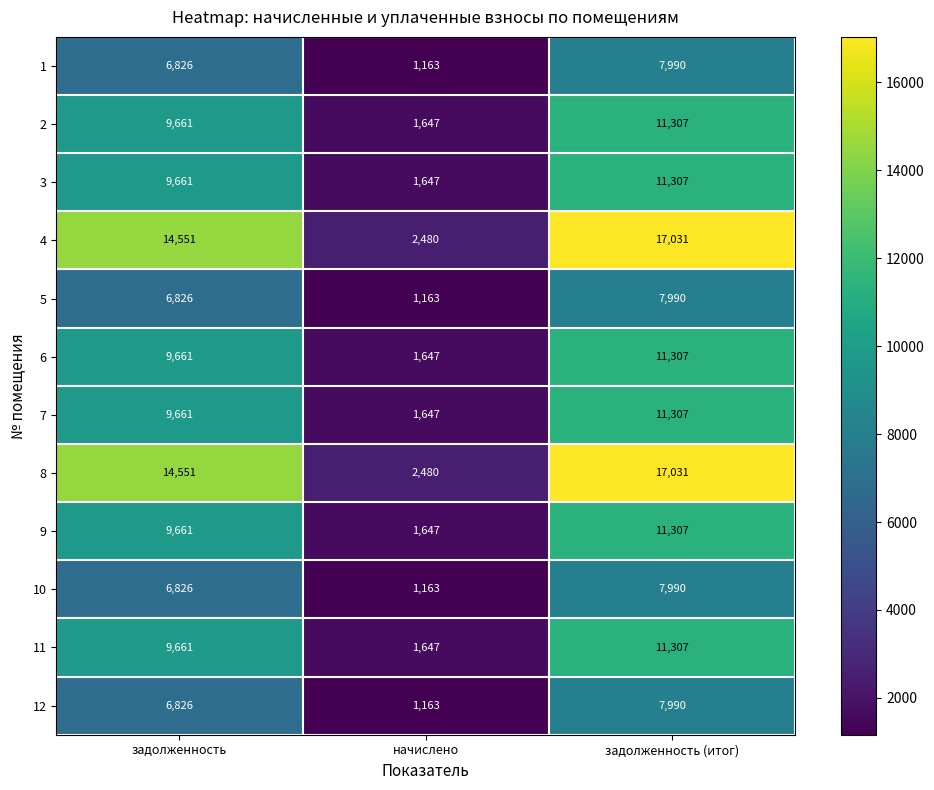

What is the difference between the 1 values at задолженность (итог) and начислено?

6827